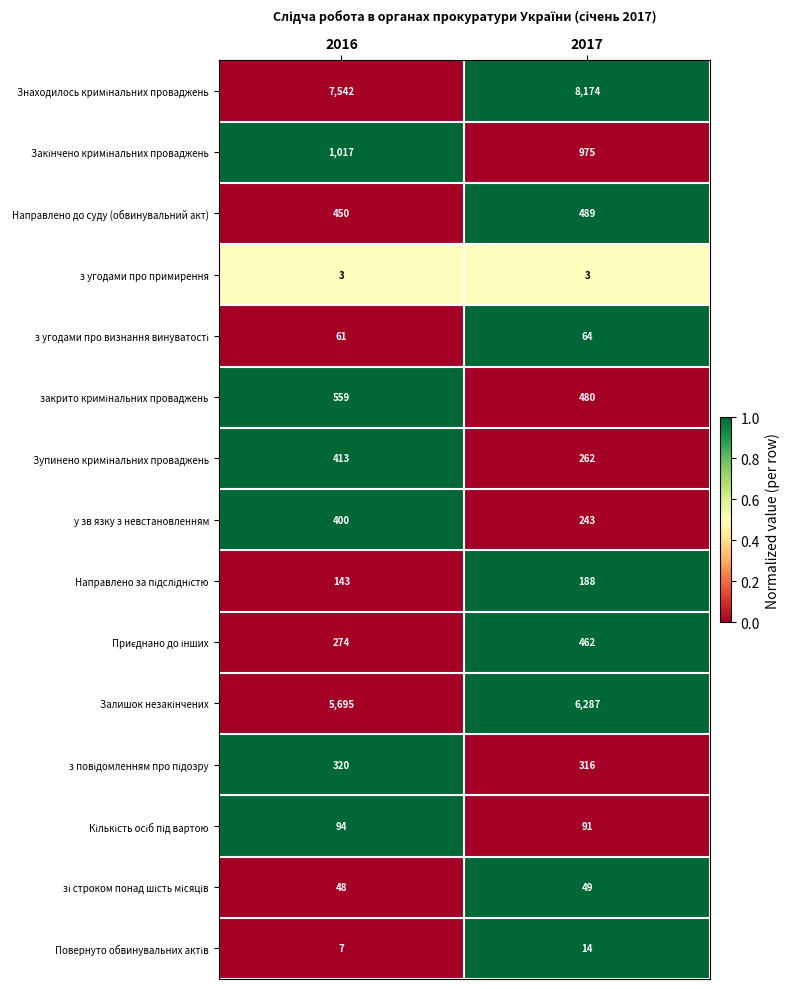

What is the maximum value for у зв язку з невстановленням?

400